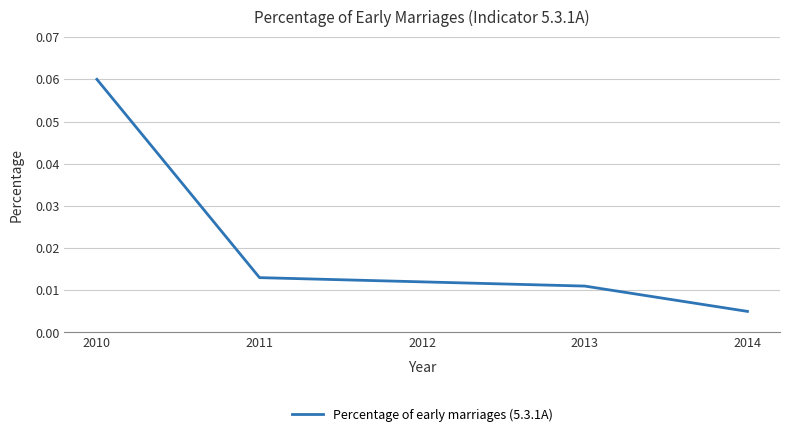

Between 2014 and 2013, which is larger?

2013